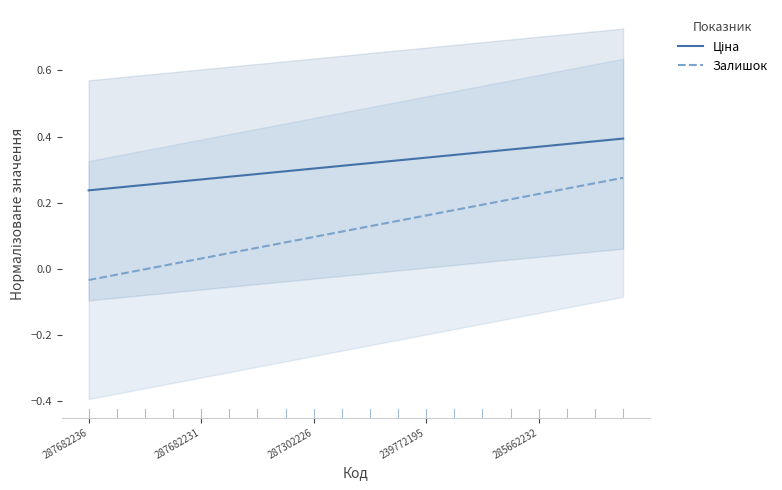

What is the difference between the maximum and second lowest values in the Залишок series?

0.3